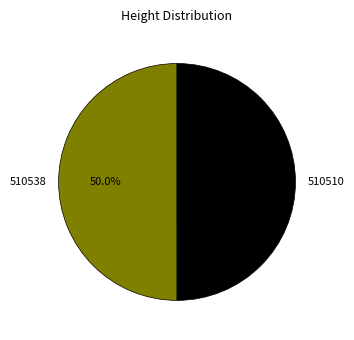

What percentage do 510510 and 510538 together represent?

100.0%